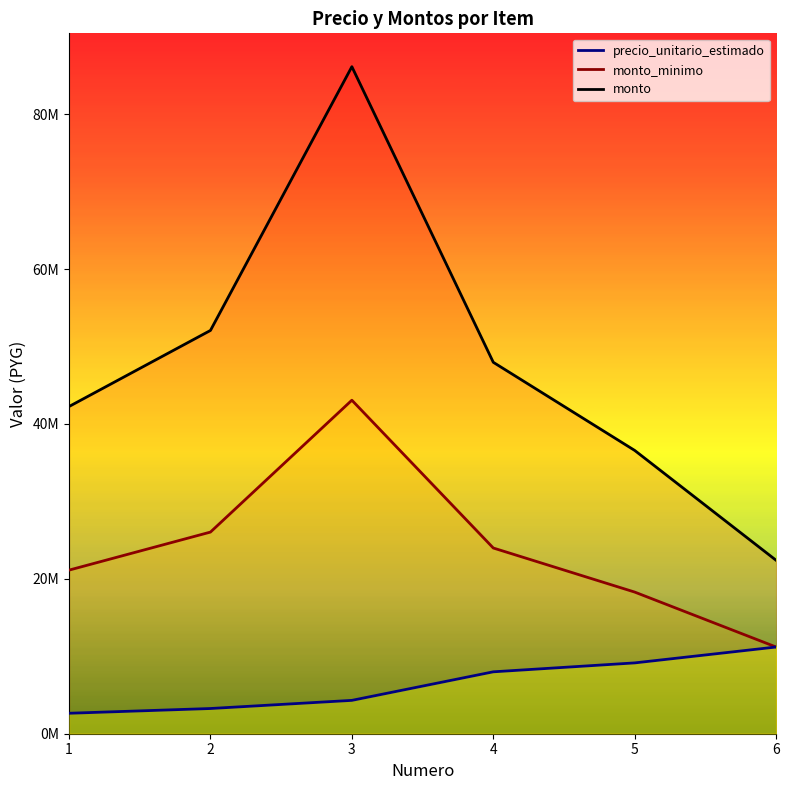

True or false: monto_minimo and precio_unitario_estimado intersect in this chart.

False